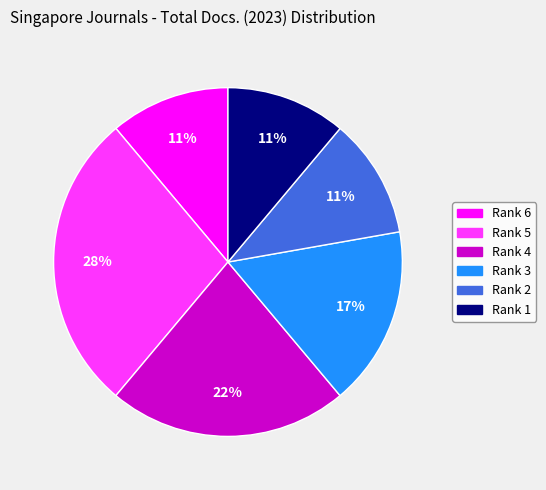

To the nearest percent, what is the average slice percentage?

17%